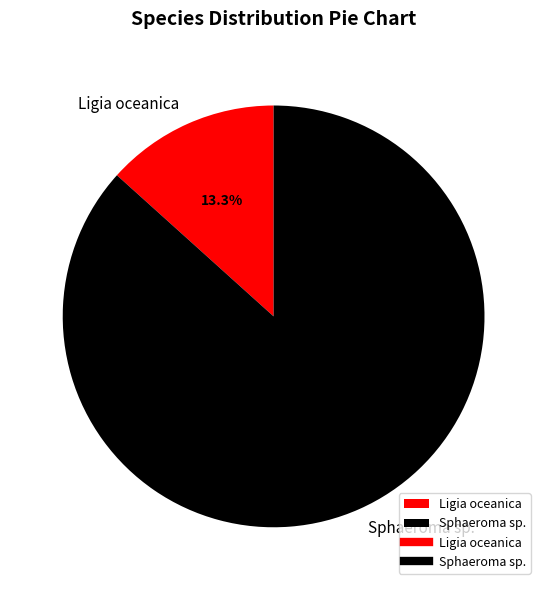

True or false: Ligia oceanica accounts for 13% of the total.

True